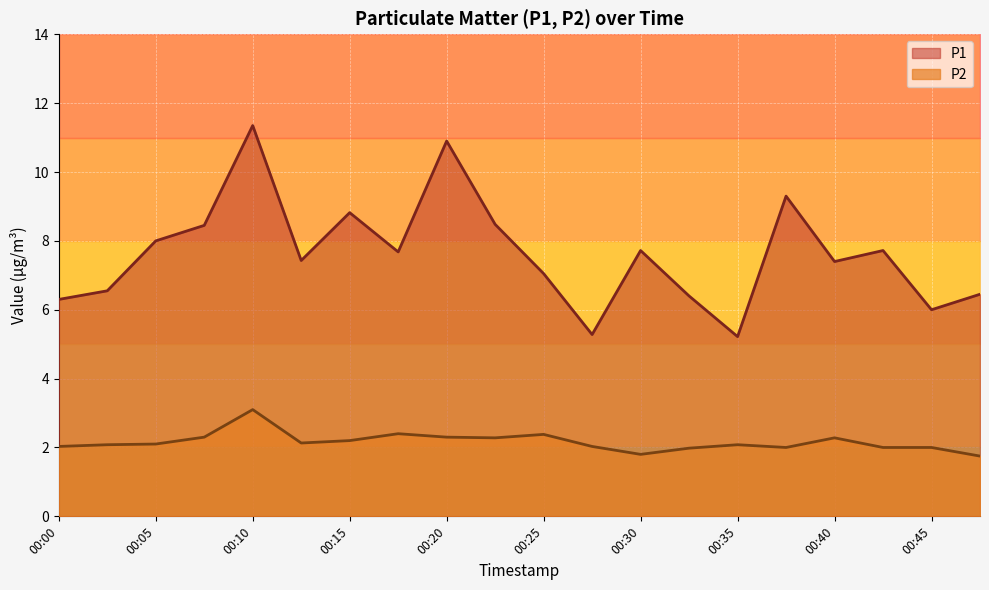

What is the sum of all P1 values?

152.5